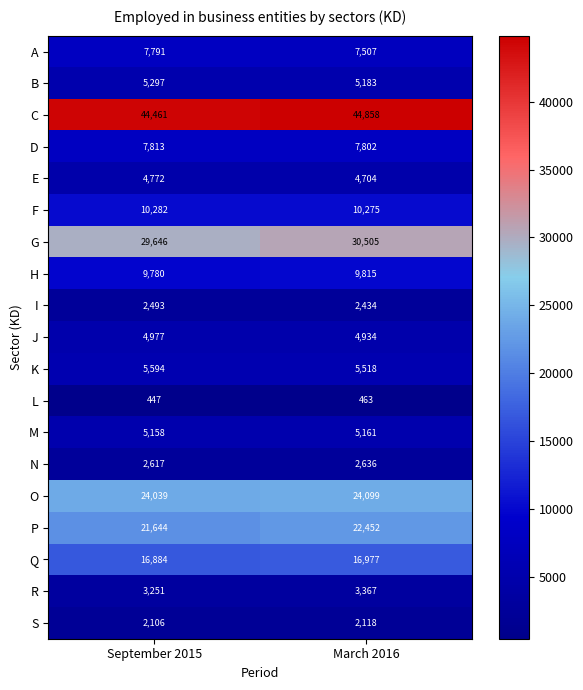

What value does the N series have at September 2015, to the nearest 10?

2620